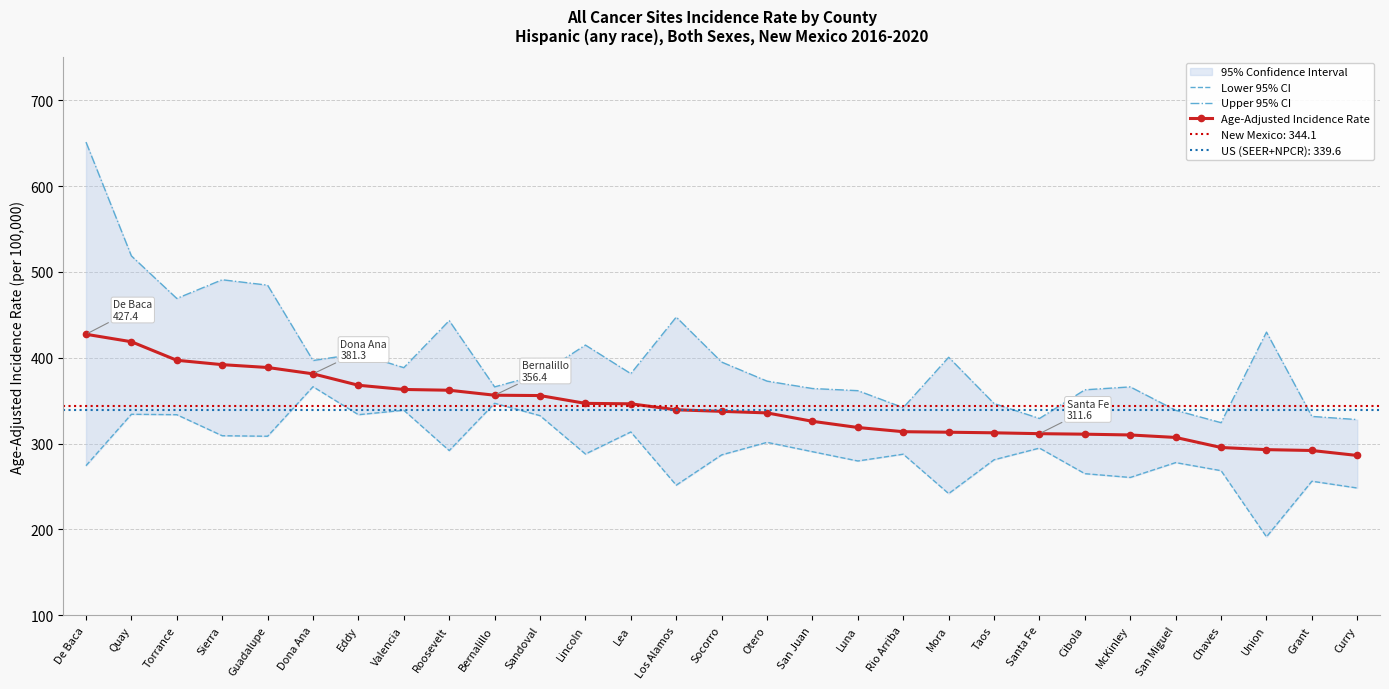

True or false: Lower 95% CI has more than 1 points higher than both neighbors.

True